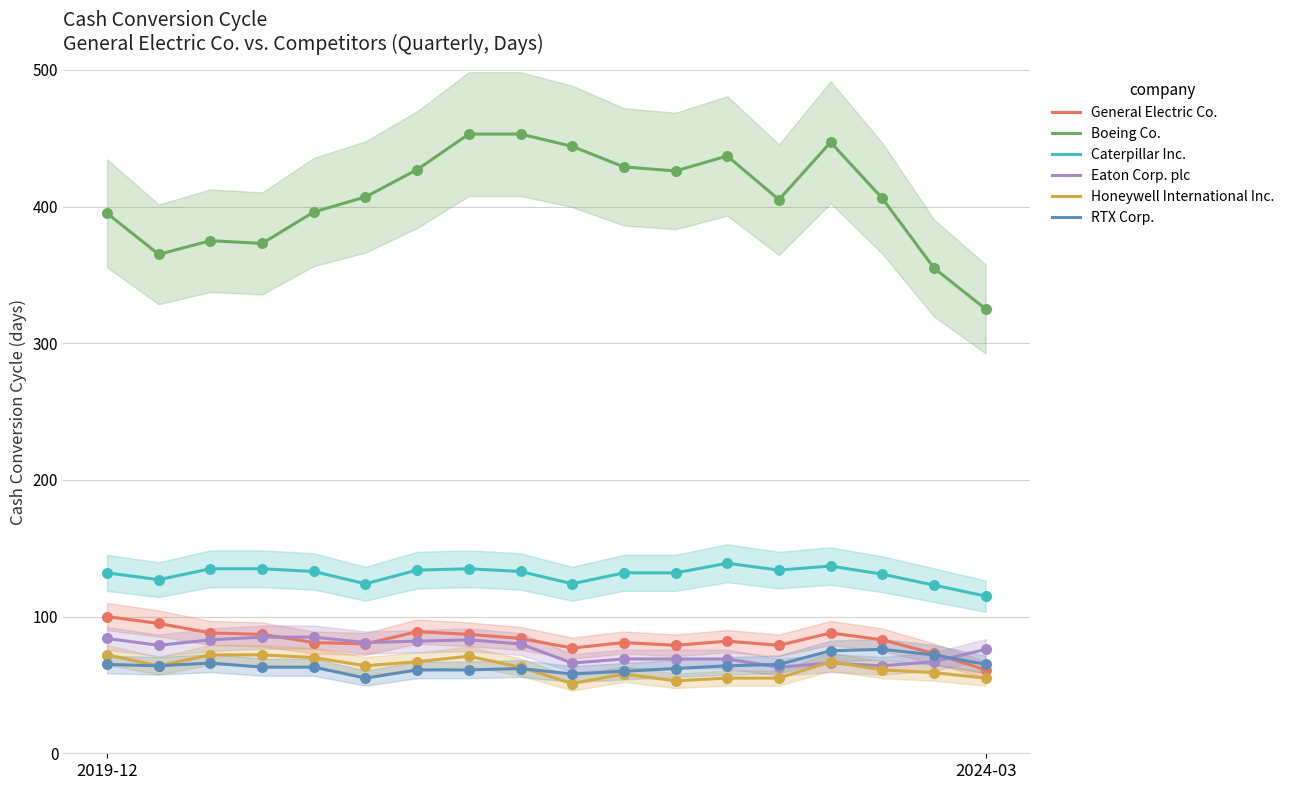

What is the minimum value for Eaton Corp. plc?

63